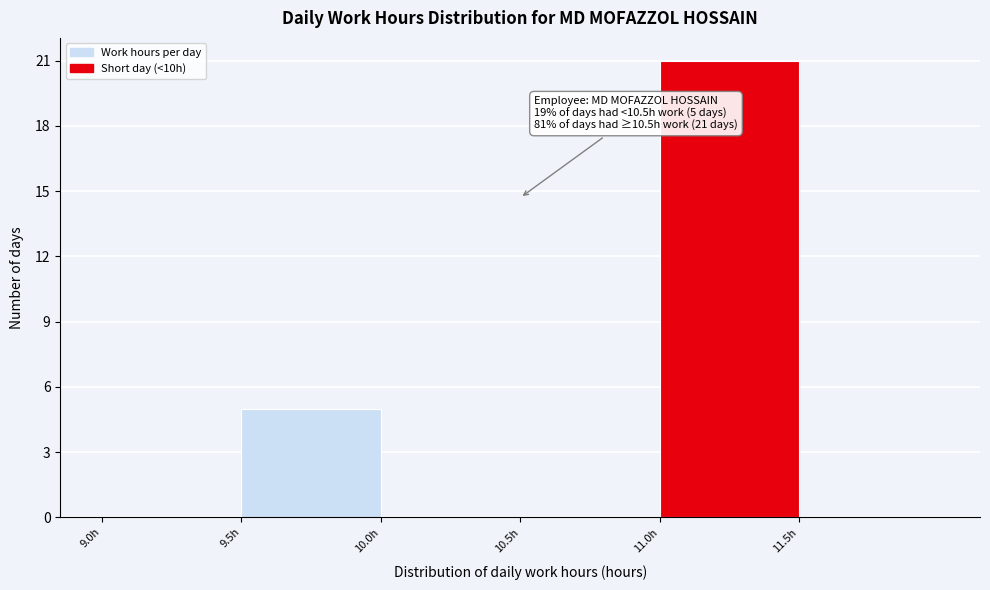

Which range on the x-axis has the tallest bar?

11.0 to 11.5